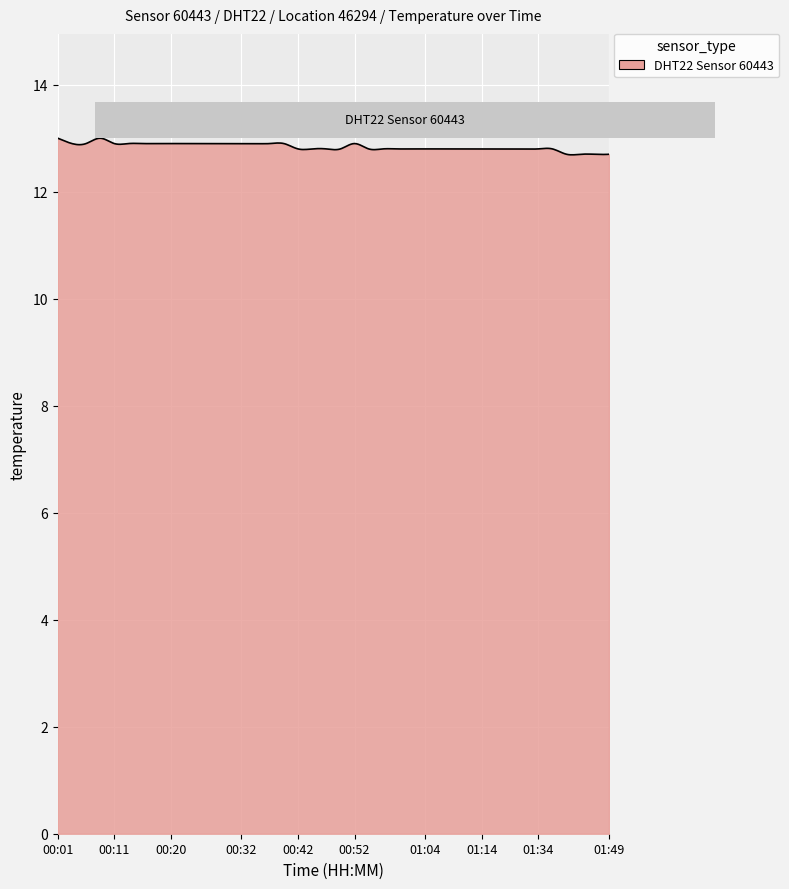

What is the difference between the maximum and minimum values?

0.3